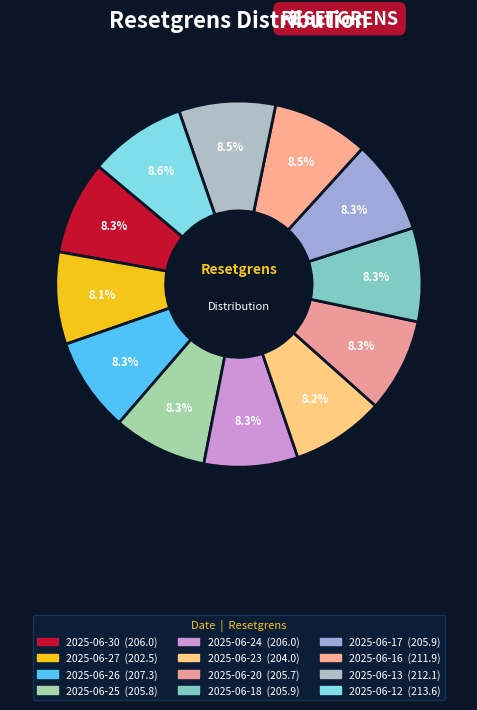

Which category has the smallest portion of the pie?

2025-06-27